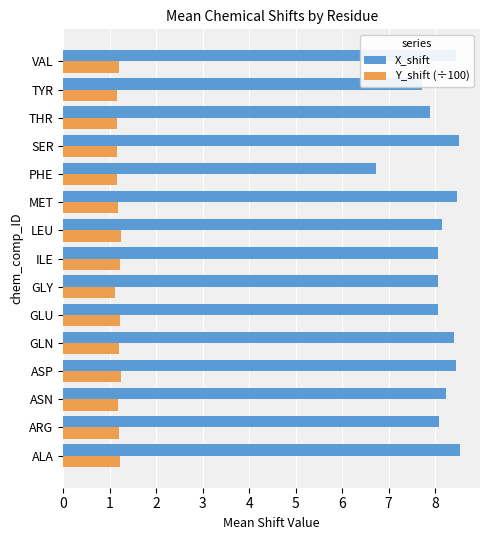

How many data points does each series have?

15